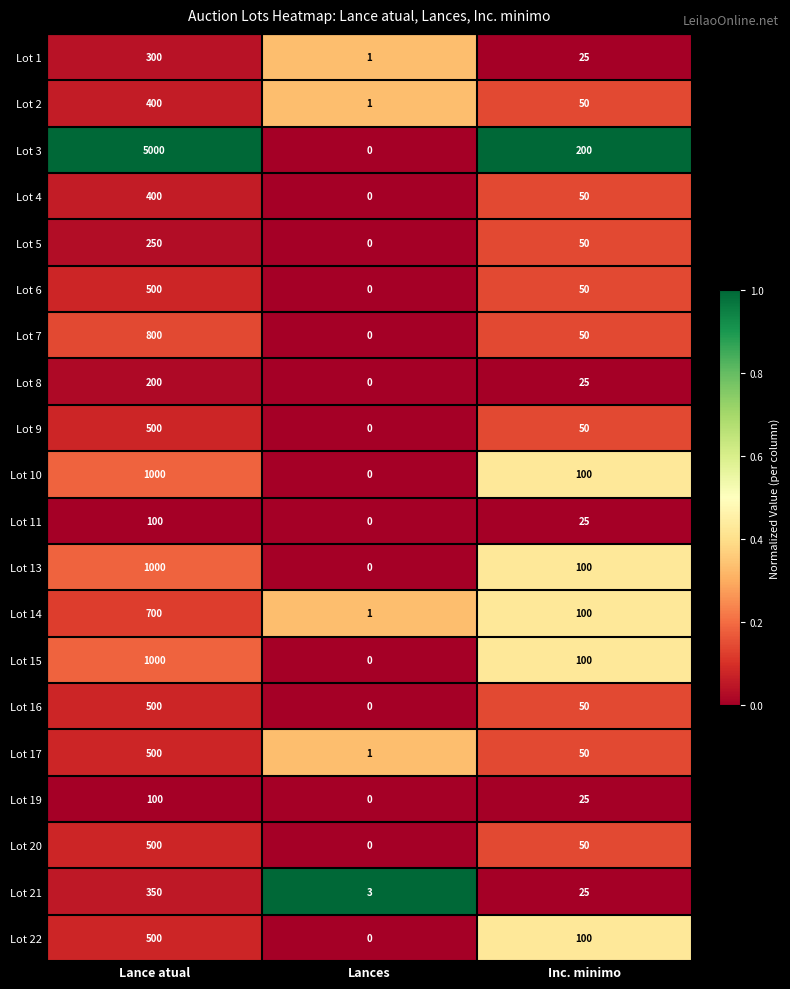

What is the total value across all series at Lance atual?

14600